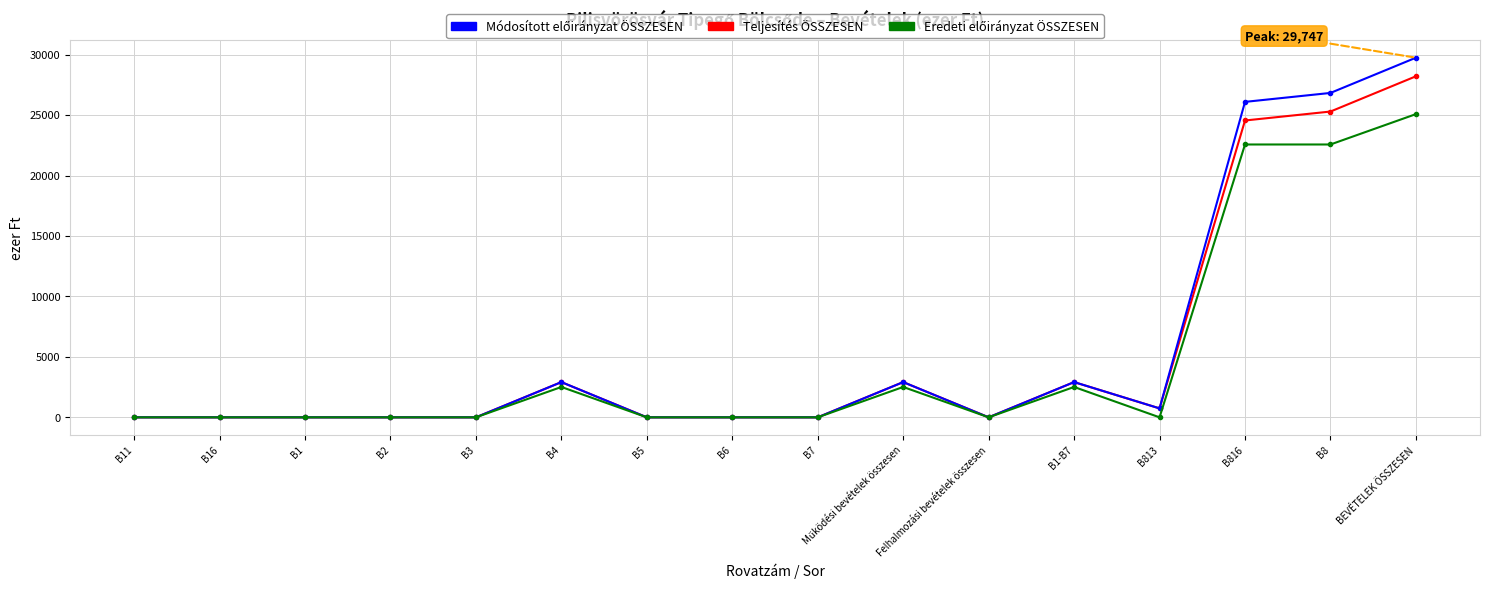

Where is Teljesítés ÖSSZESEN nearest to the value 14104?

B816